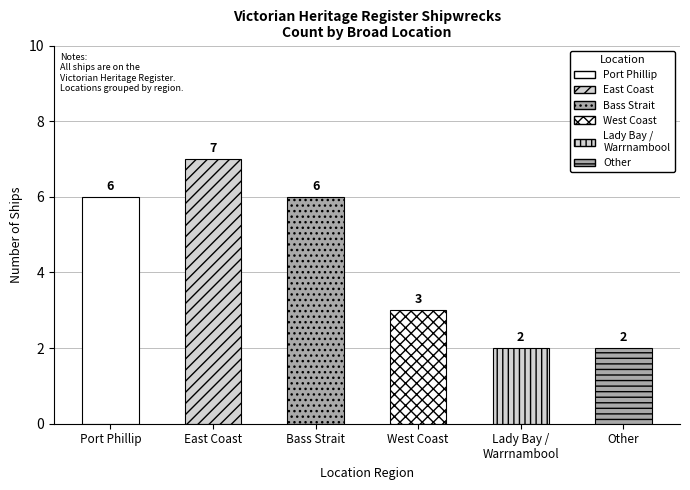

What is the label of the 6th bar from the right?

Port Phillip